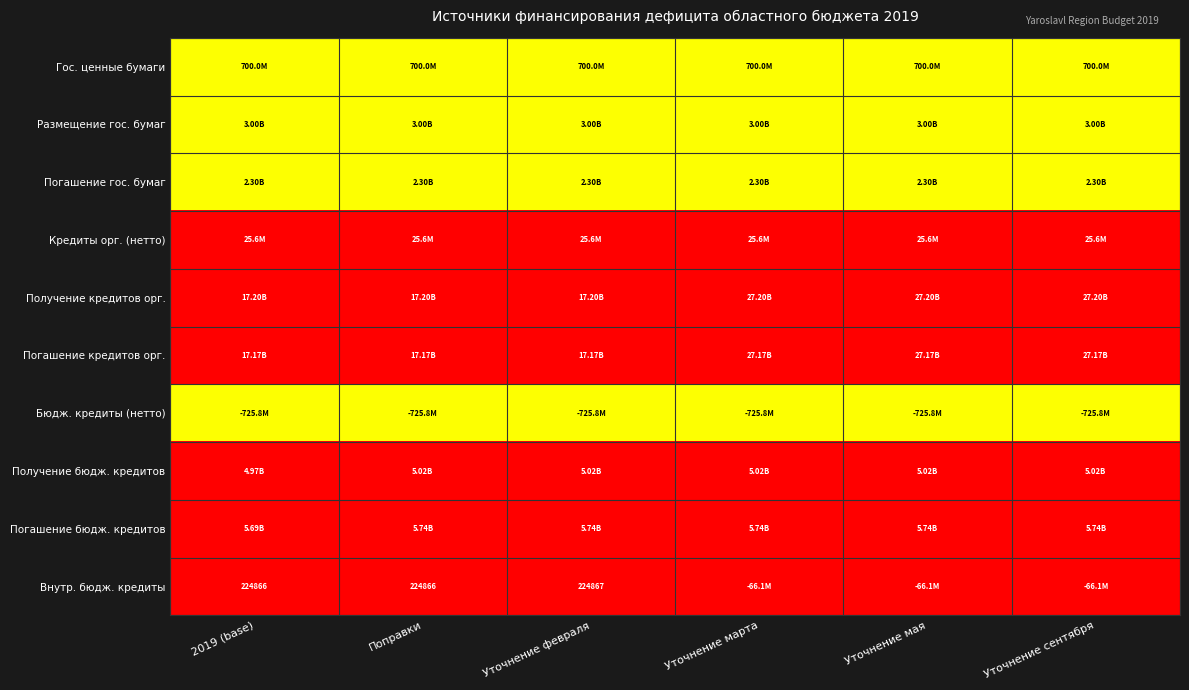

The value of Кредиты орг. (нетто) at 2019 (base) is 1.7. True or false?

False